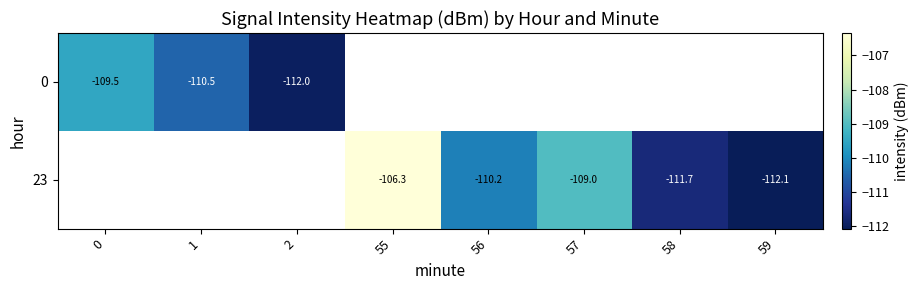

How many negative values does the 0 series have?

3